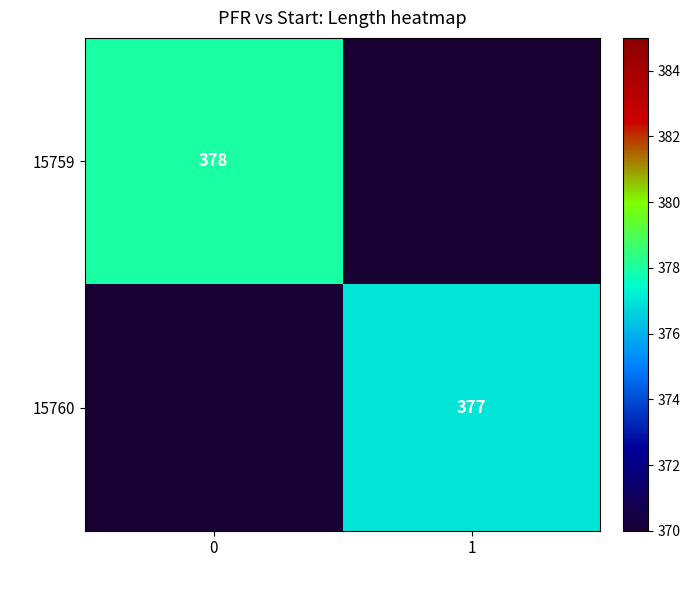

The 15759 series shows 378 at 0. True or false?

True